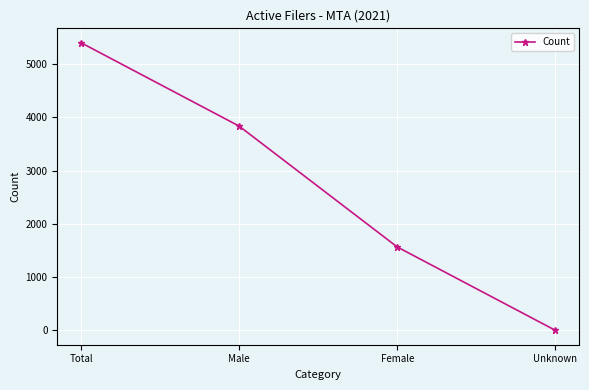

What is the difference between the second highest and minimum values?

3836